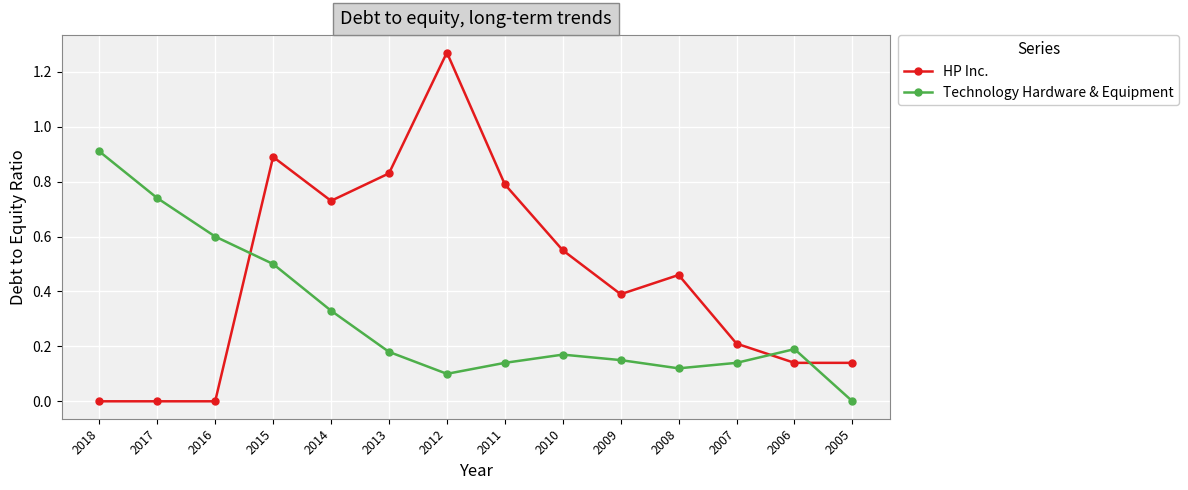

What is the difference between the maximum and minimum values in the Technology Hardware & Equipment series?

0.9